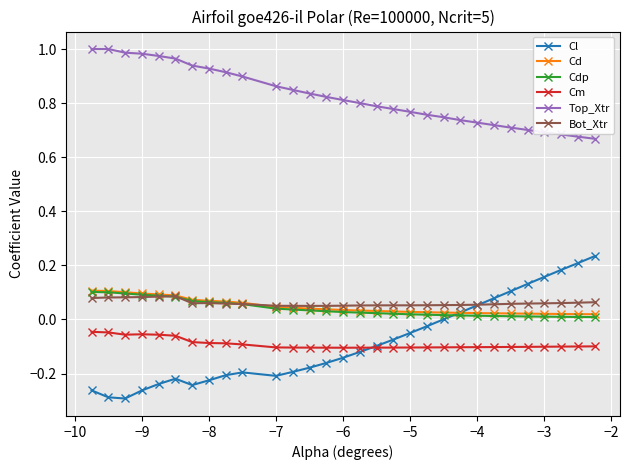

Which series has the widest spread of values?

Cl